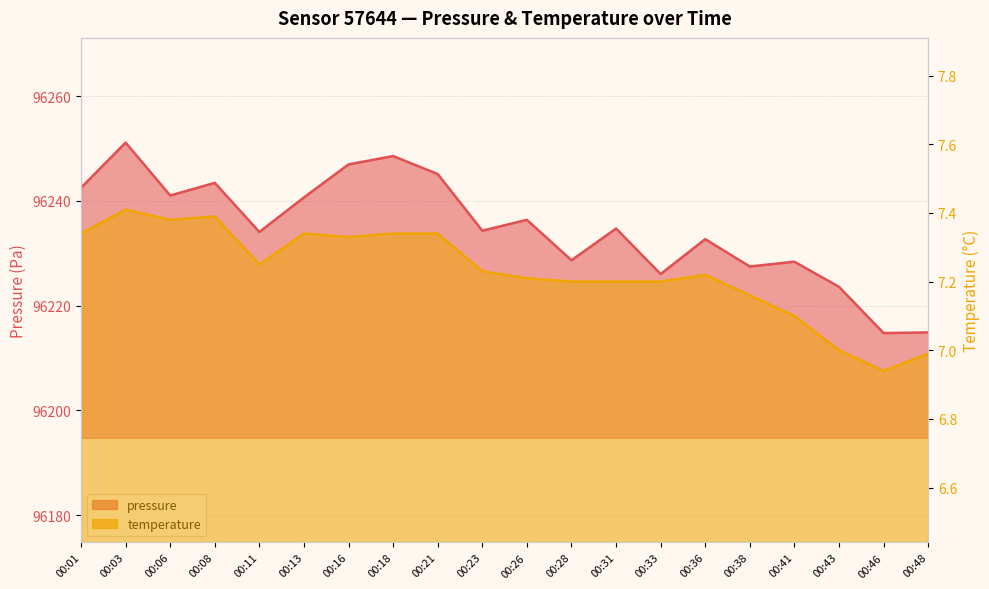

True or false: temperature and pressure cross at least once.

False